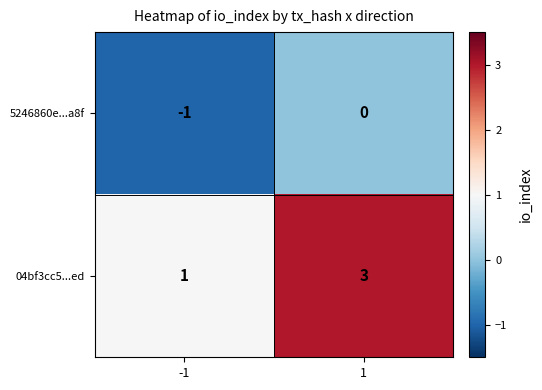

At which category does the chart reach its peak across all series?

1